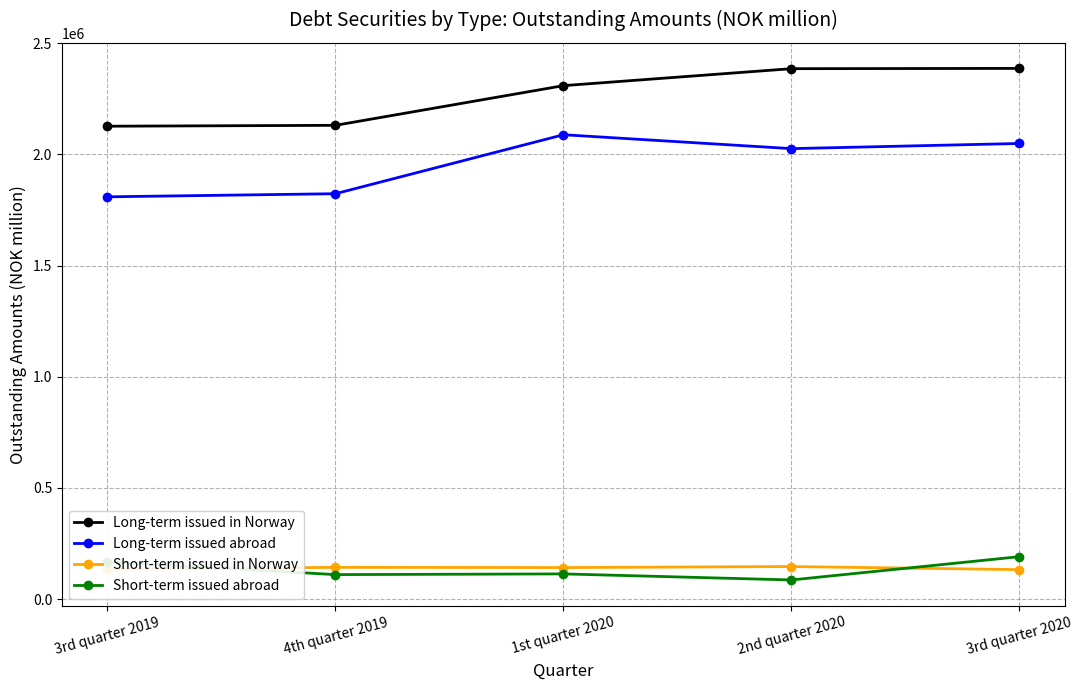

Which category has the lowest value across all series?

2nd quarter 2020